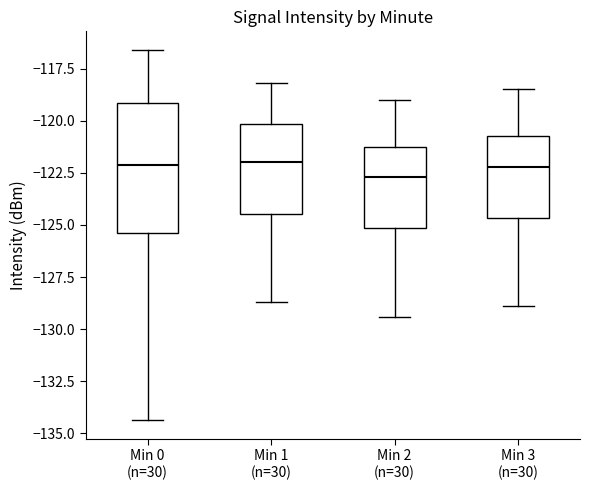

Reading left to right, read every box against the y-axis: the position of its median line, the range the box covers, and the ends of its whiskers. The values are not printed on the chart, so give them approximately, as read against the axis.

Min 0 (n=30): median -122.0, box -125.5 to -119.0, whiskers -134.5 to -116.5
Min 1 (n=30): median -122.0, box -124.5 to -120.0, whiskers -128.5 to -118.0
Min 2 (n=30): median -122.5, box -125.0 to -121.0, whiskers -129.5 to -119.0
Min 3 (n=30): median -122.0, box -124.5 to -120.5, whiskers -129.0 to -118.5